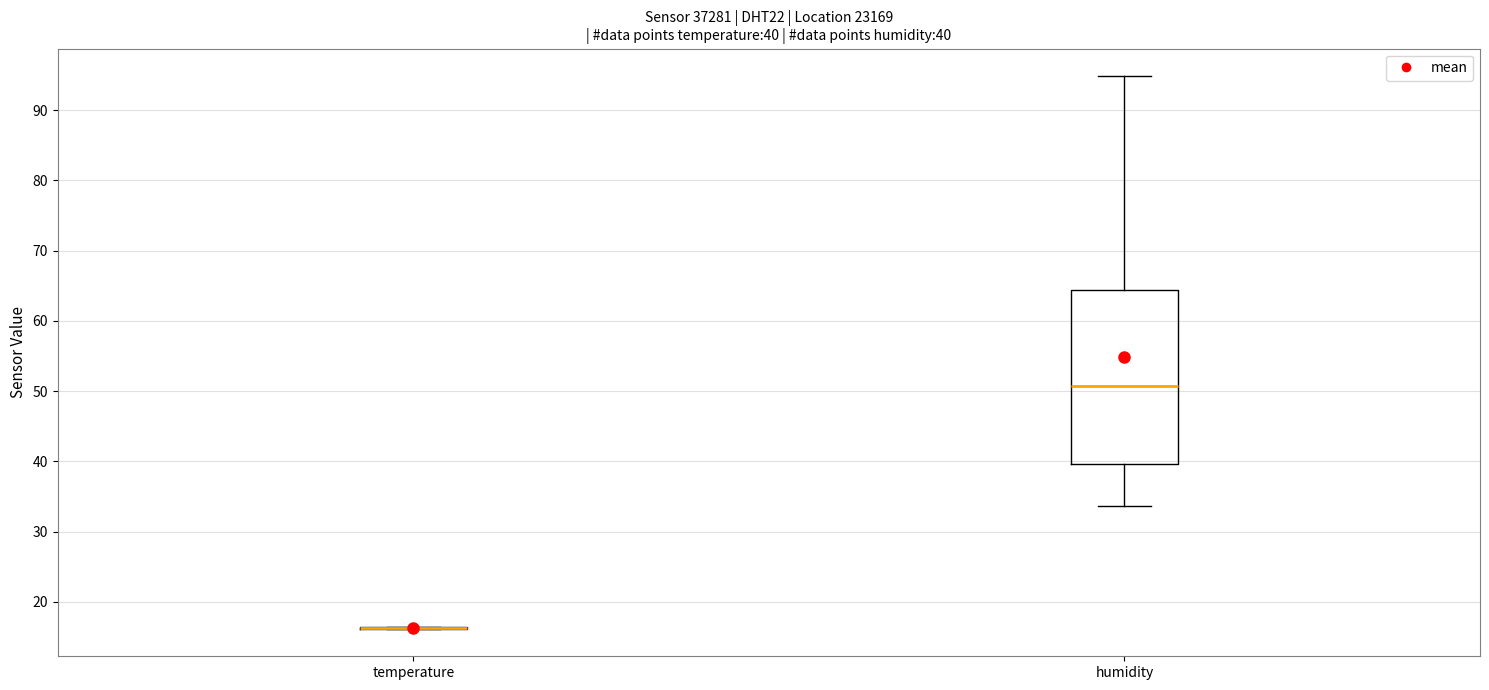

Which box is the tallest, from its lower edge to its upper edge?

humidity